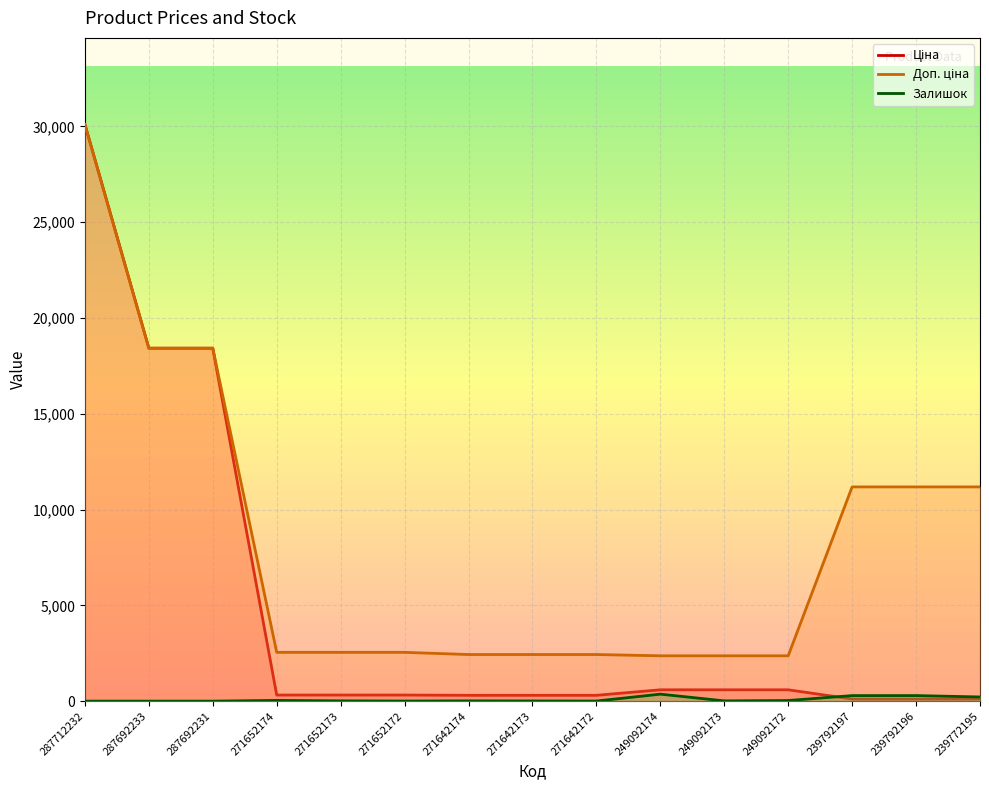

The Доп. ціна series shows 2546.4 at 271652172. True or false?

True